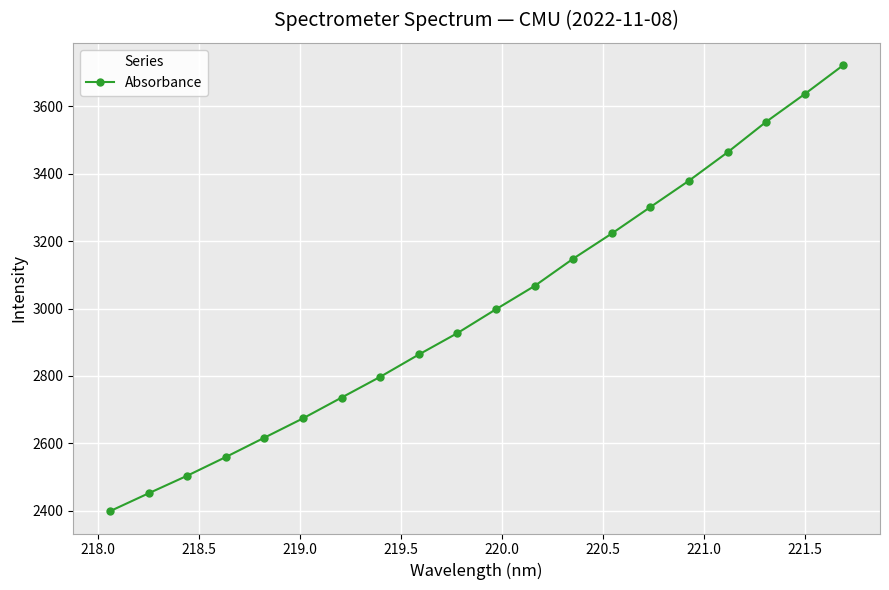

What is the maximum value shown in the chart?

3722.3